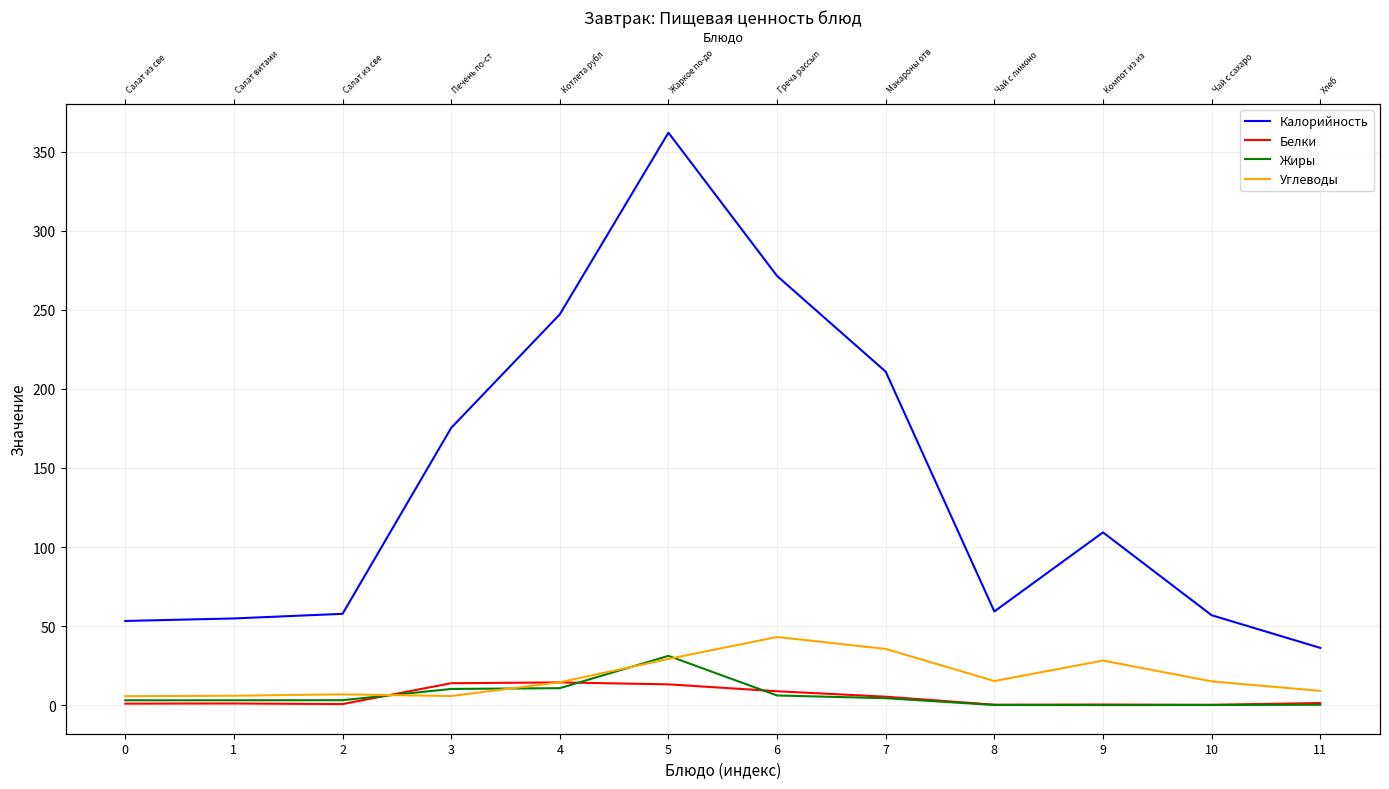

Read the Калорийность value at 4.

247.2